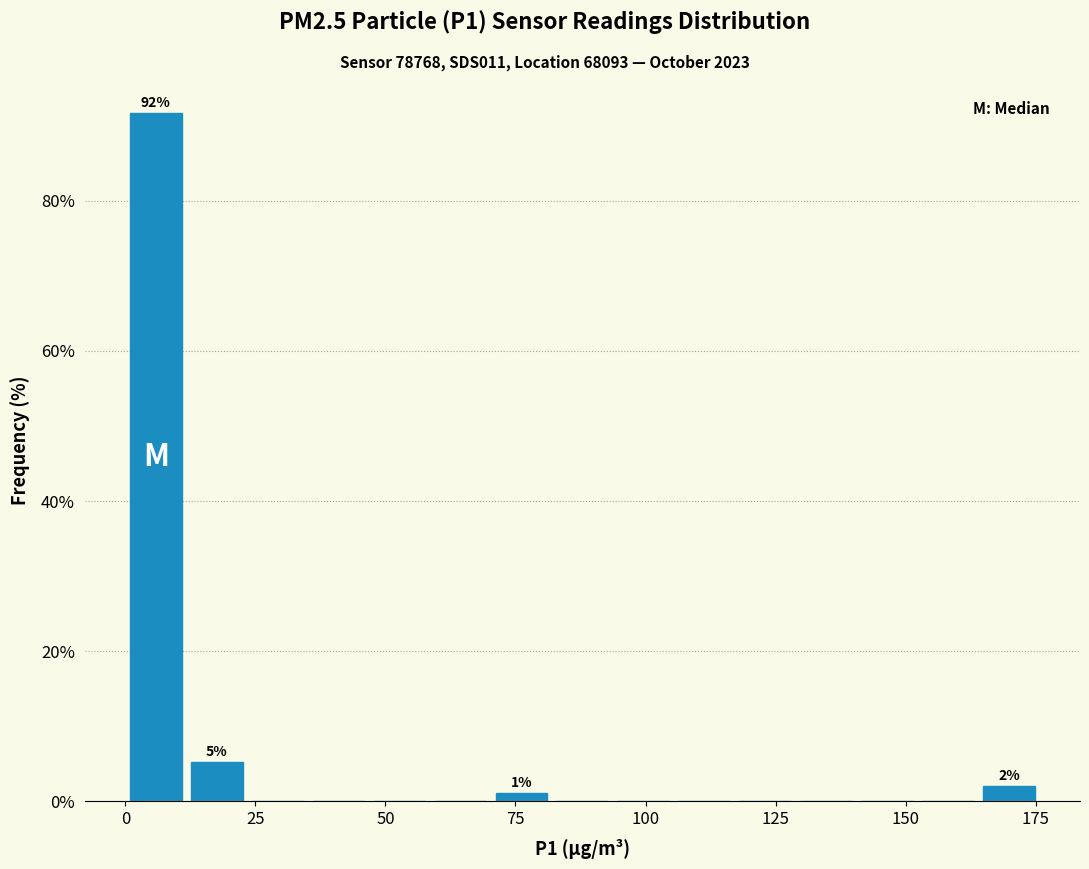

Around what value on the x-axis is the tallest bar? Give the approximate position of its centre, as read against the axis.

5